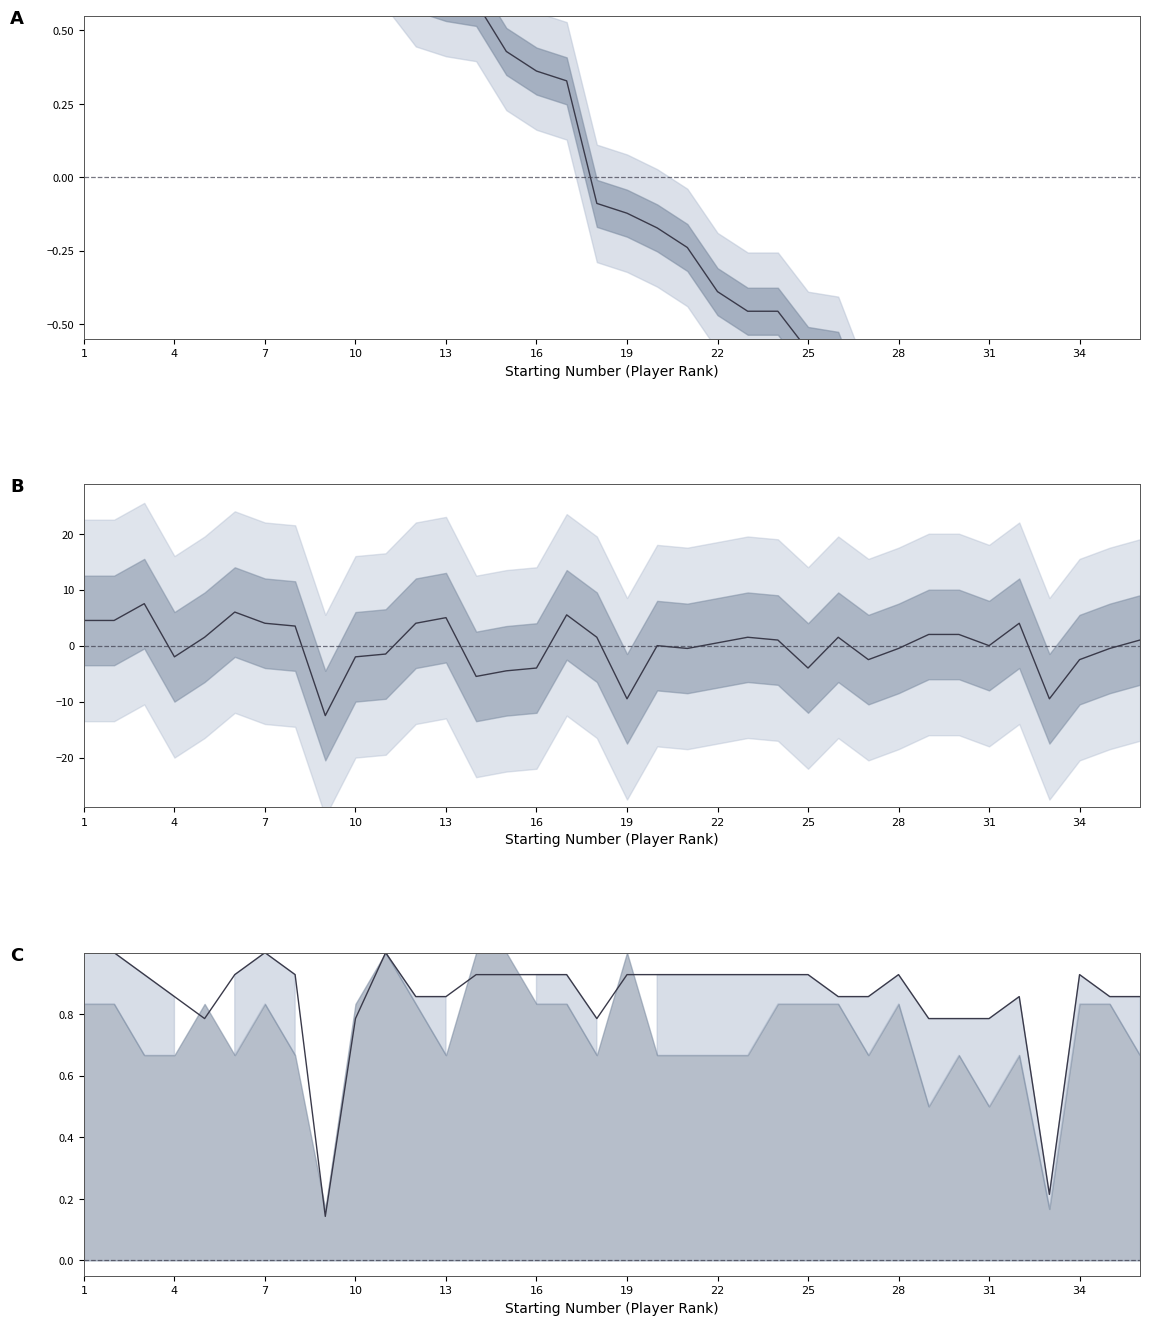

Is it true that Rating (norm) equals -1.7 at 35?

True